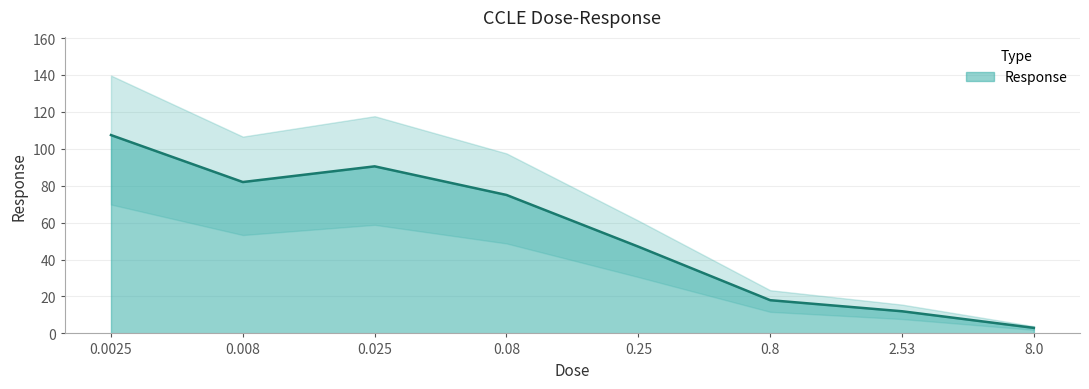

What is the sum of all values?

434.9